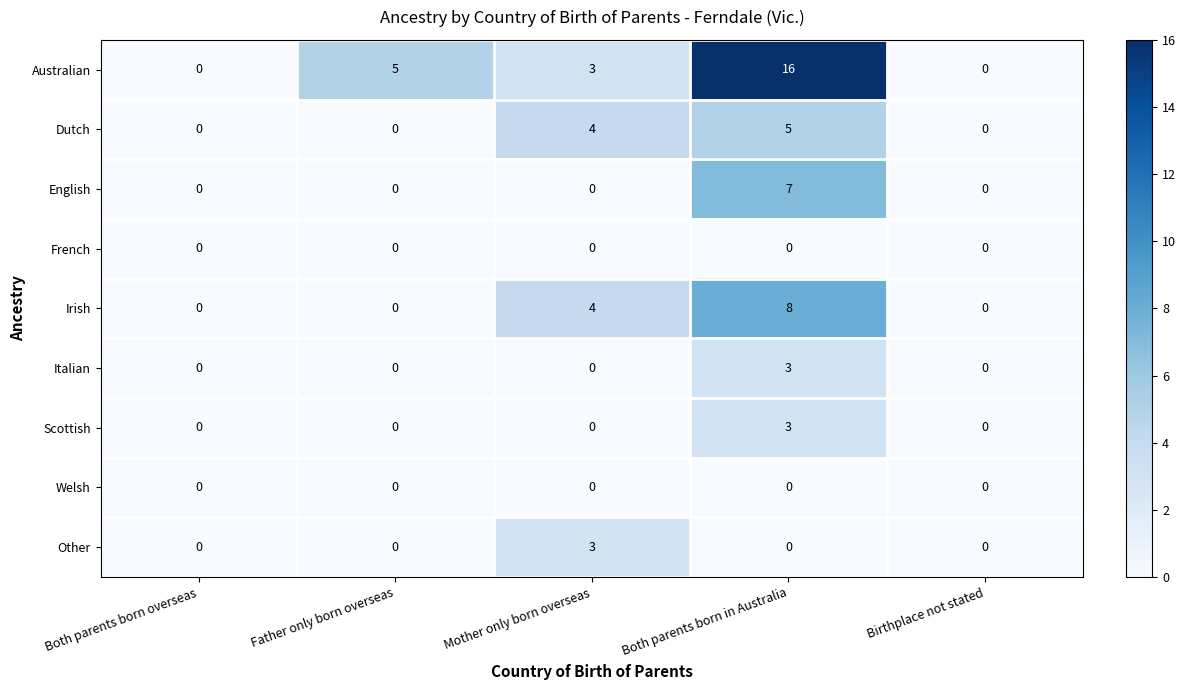

What is the difference between the highest and lowest values at Mother only born overseas?

4